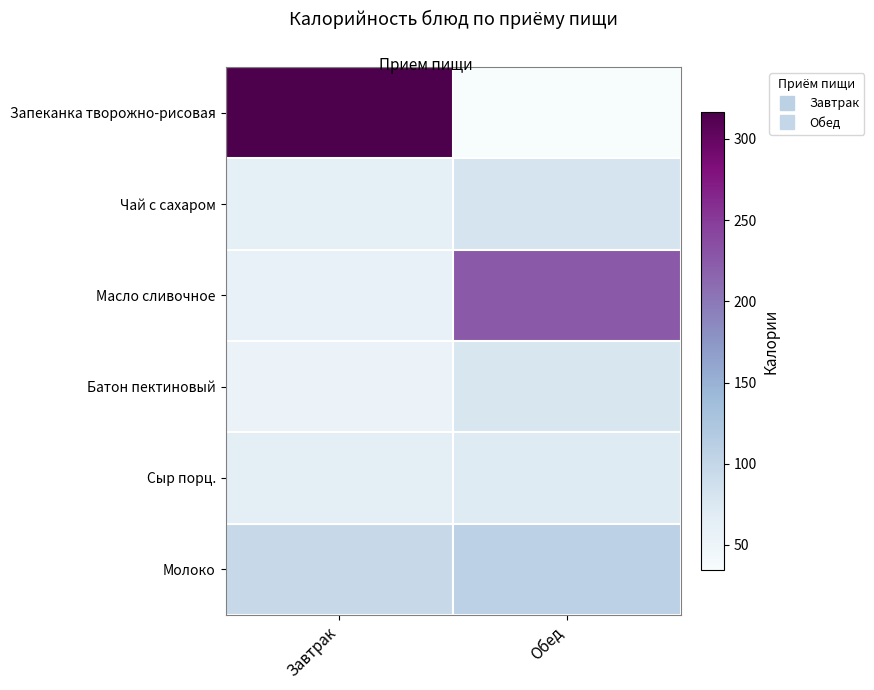

At which category is the sum across all series the highest?

Завтрак